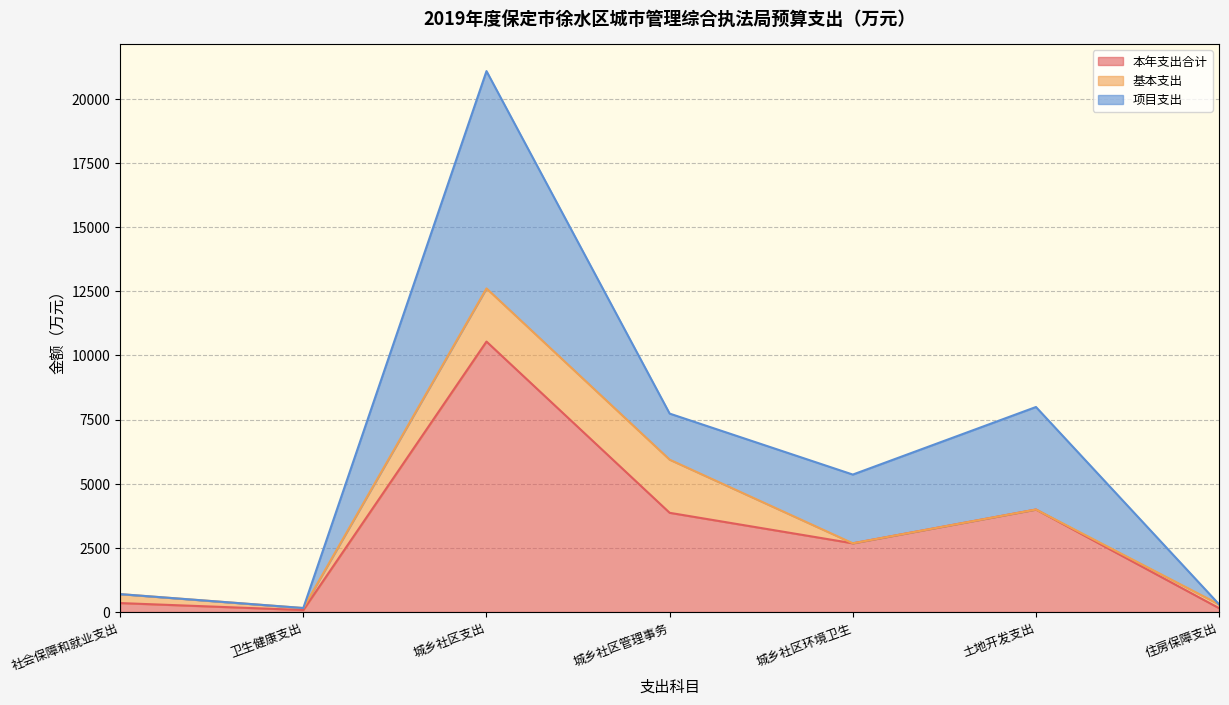

What is the label of the 2nd point from the left?

卫生健康支出